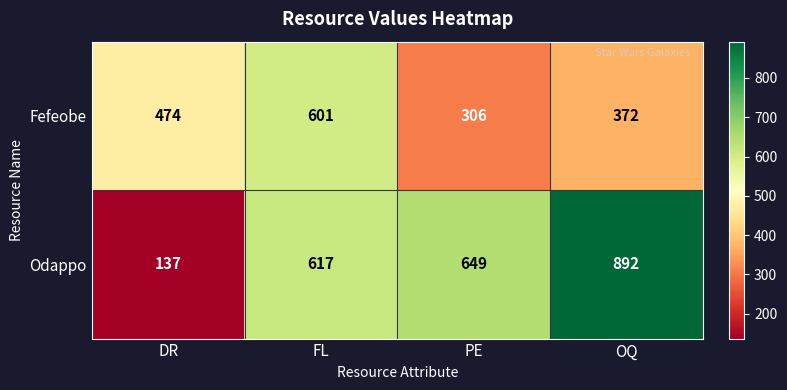

Reading right to left, what are all the values shown in this chart?

Fefeobe: 372	306	601	474
Odappo: 892	649	617	137